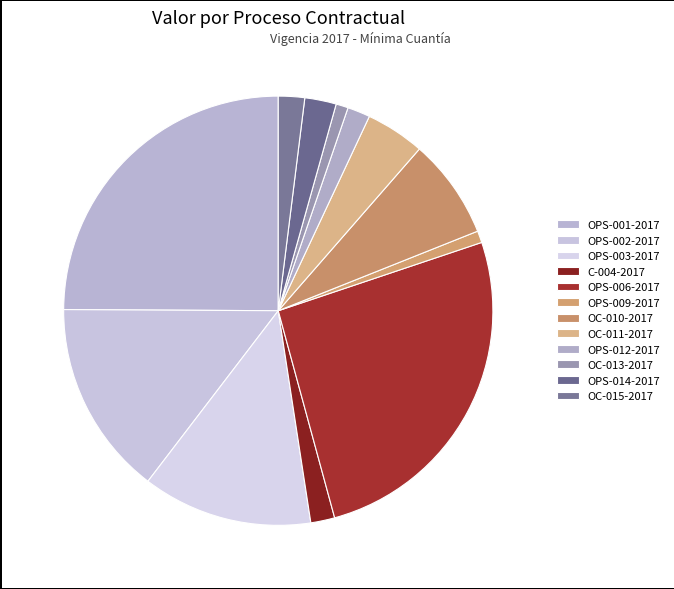

What is the largest slice in the pie chart?

OPS-006-2017